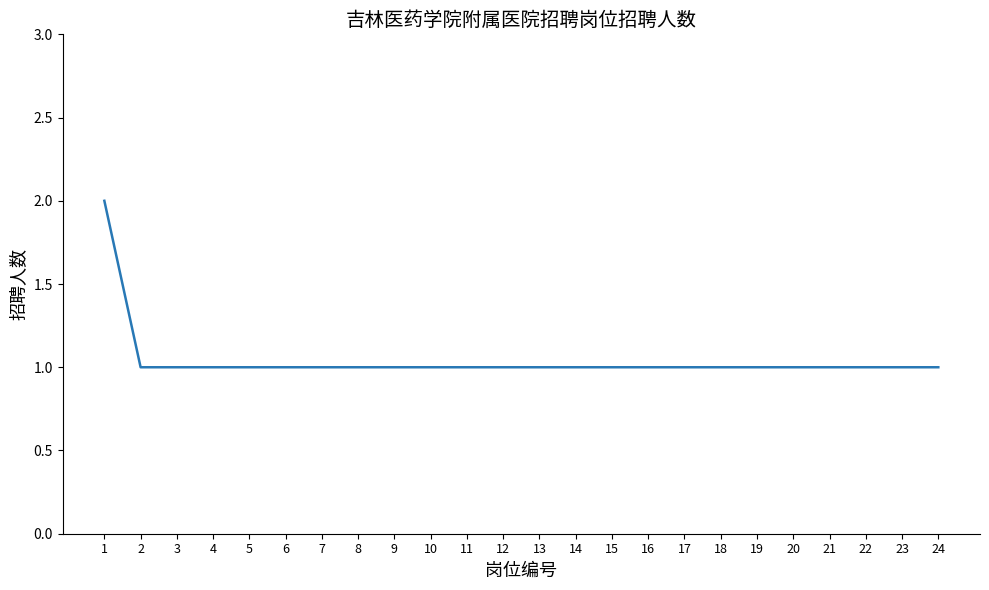

Approximately how many times larger is the value at 8 compared to 5?

1.0